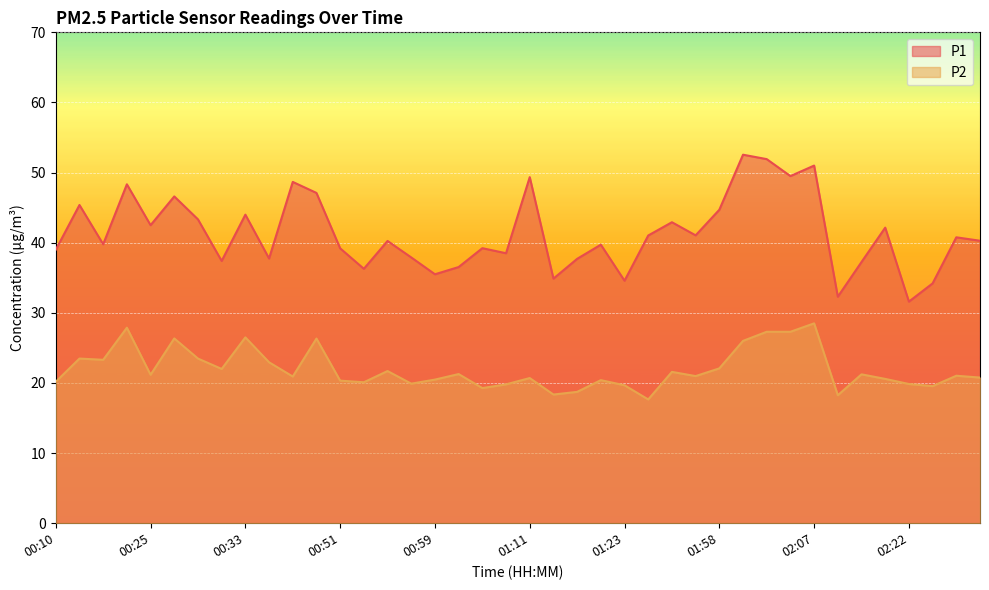

What is the difference between the P1 values at 01:03 and 01:21?

0.5